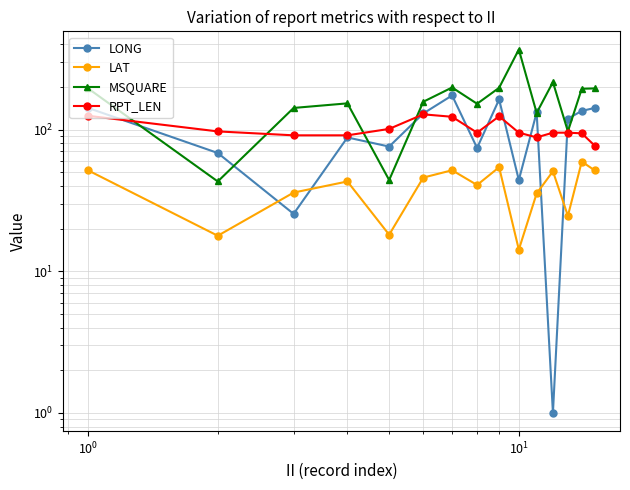

Reading left to right, list all the values displayed in this chart.

LONG: 142.0	68.3	25.4	87.9	75.8	129.8	174.0	74.1	163.0	44.0	132.0	1.0	119.3	135.3	142.0
LAT: 51.5	17.8	35.9	43.0	18.1	45.8	51.6	40.6	54.2	14.2	35.4	50.7	24.6	59.4	51.5
MSQUARE: 195.0	43.0	142.0	153.0	44.0	157.0	198.0	152.0	197.0	367.0	131.0	216.0	97.0	194.0	195.0
RPT_LEN: 125.0	97.0	91.0	91.0	101.0	128.0	123.0	95.0	124.0	95.0	88.0	95.0	95.0	94.0	77.0